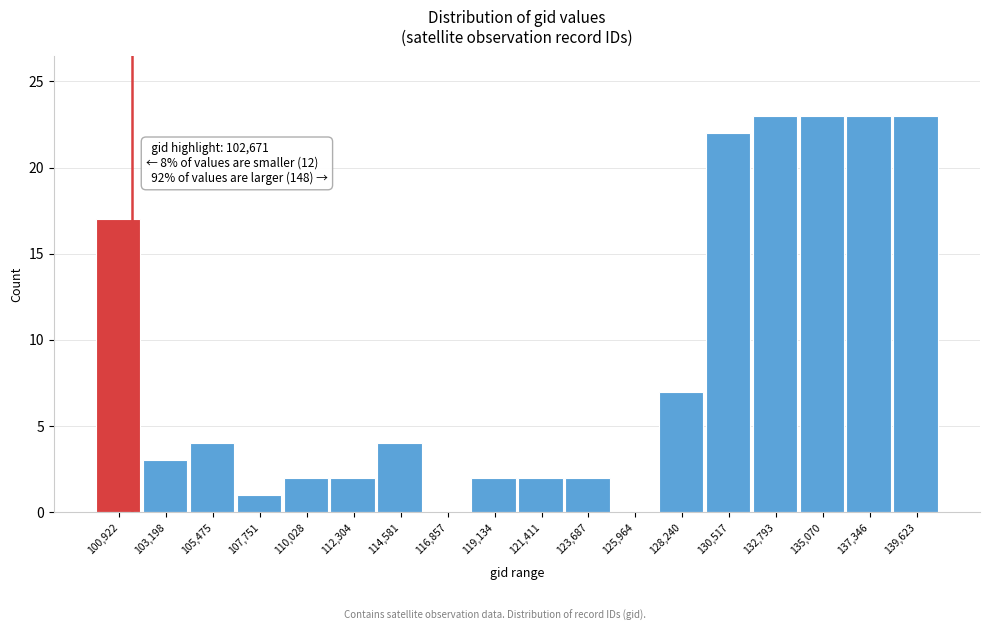

Reading right to left, extract all data points from this chart.

139,623=23	137,346=23	135,070=23	132,793=23	130,517=22	128,240=7	125,964=0	123,687=2	121,411=2	119,134=2	116,857=0	114,581=4	112,304=2	110,028=2	107,751=1	105,475=4	103,198=3	100,922=17